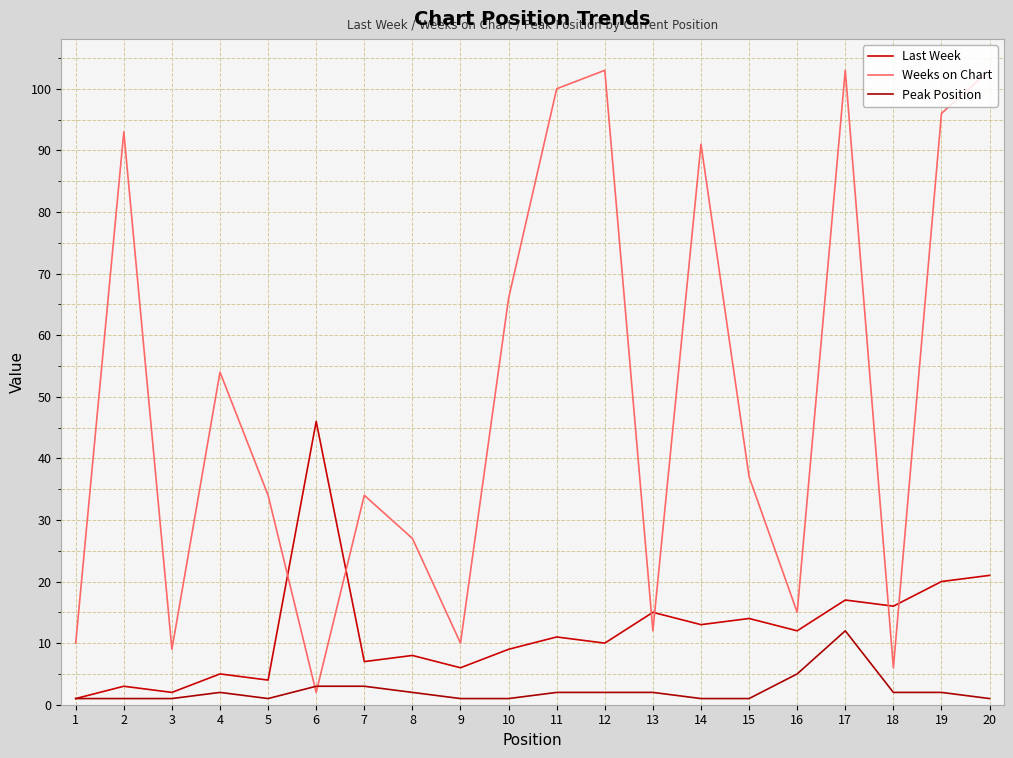

At which label does Weeks on Chart first exceed 37?

2